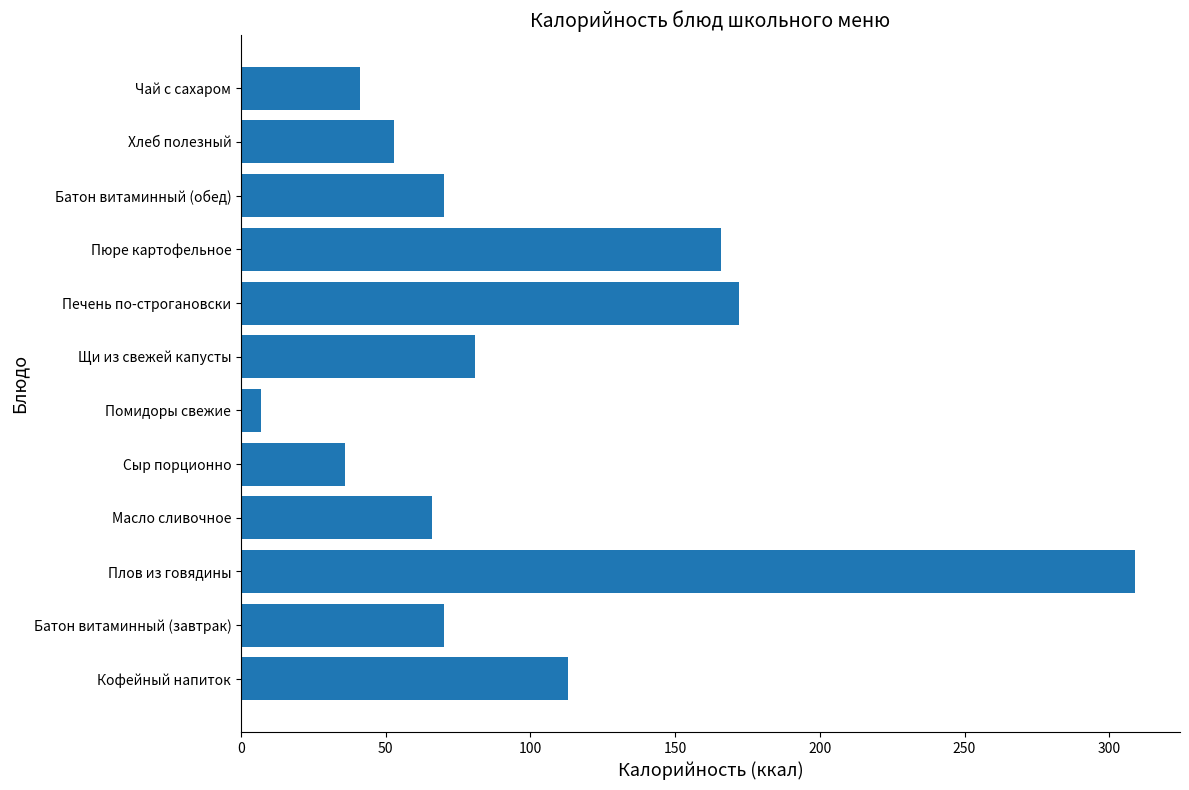

What is the smallest value displayed?

7